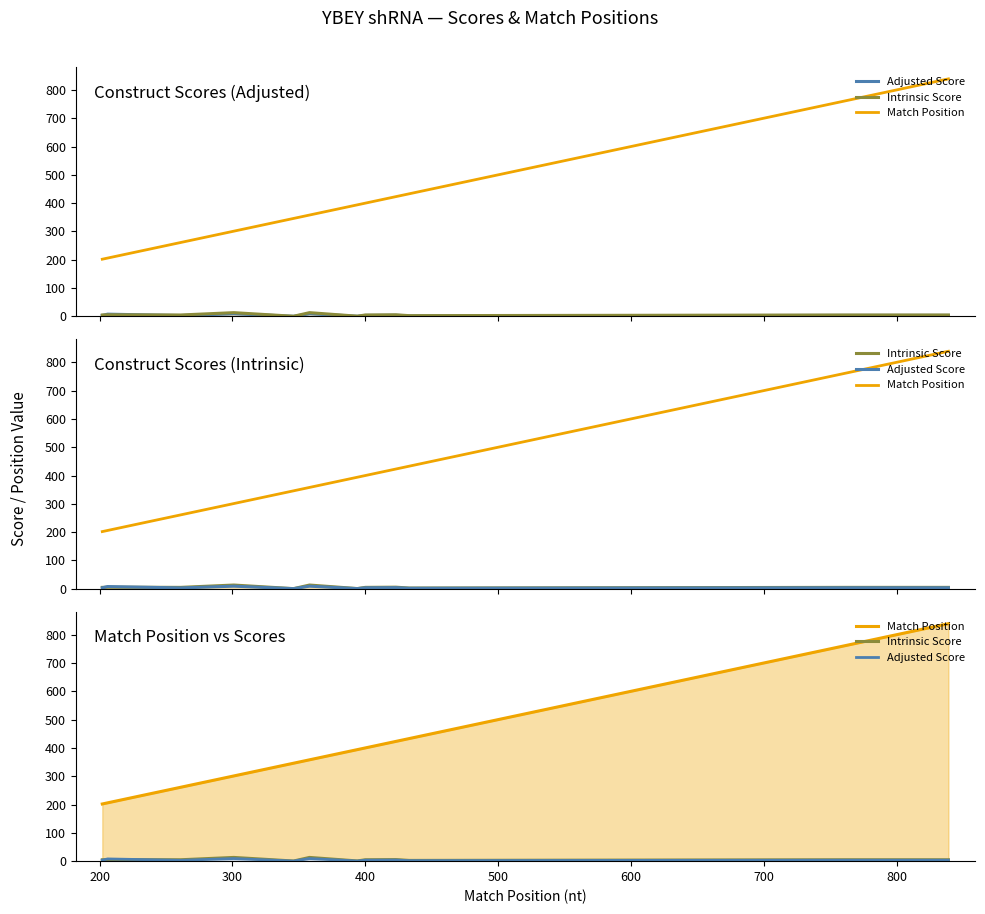

What is the value of the Intrinsic Score point at the 2nd from the left?

5.6